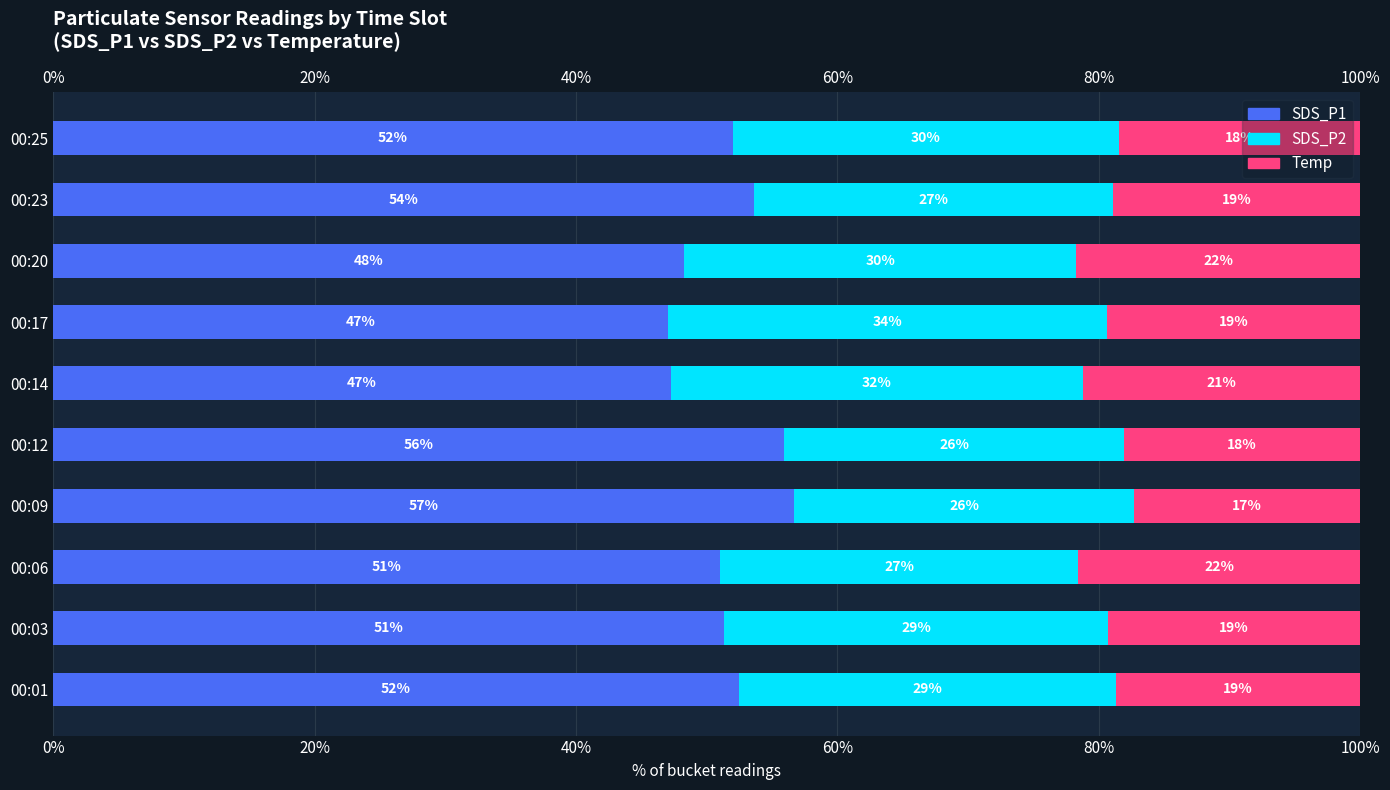

What are all the series names shown in the legend?

SDS_P1, SDS_P2, Temp